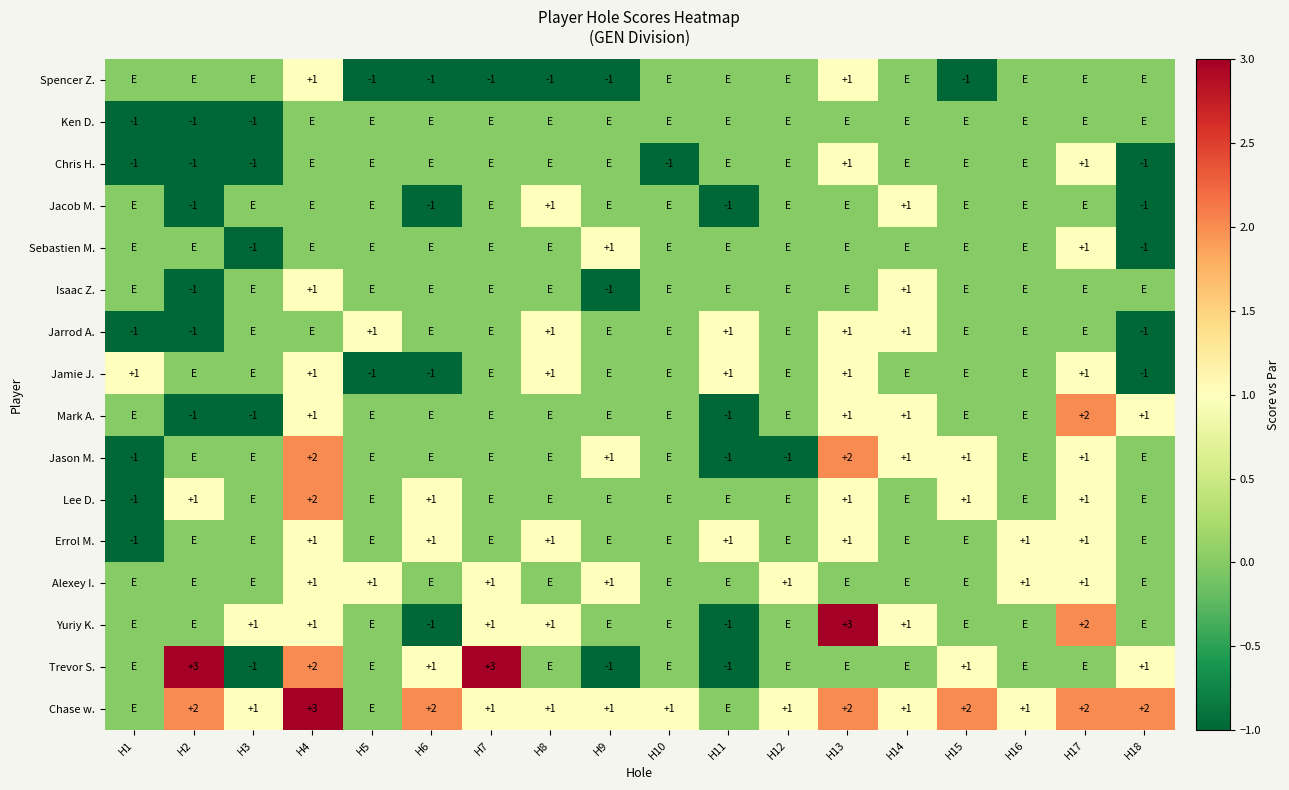

Is it true that Mark A. equals 0 at H14?

False